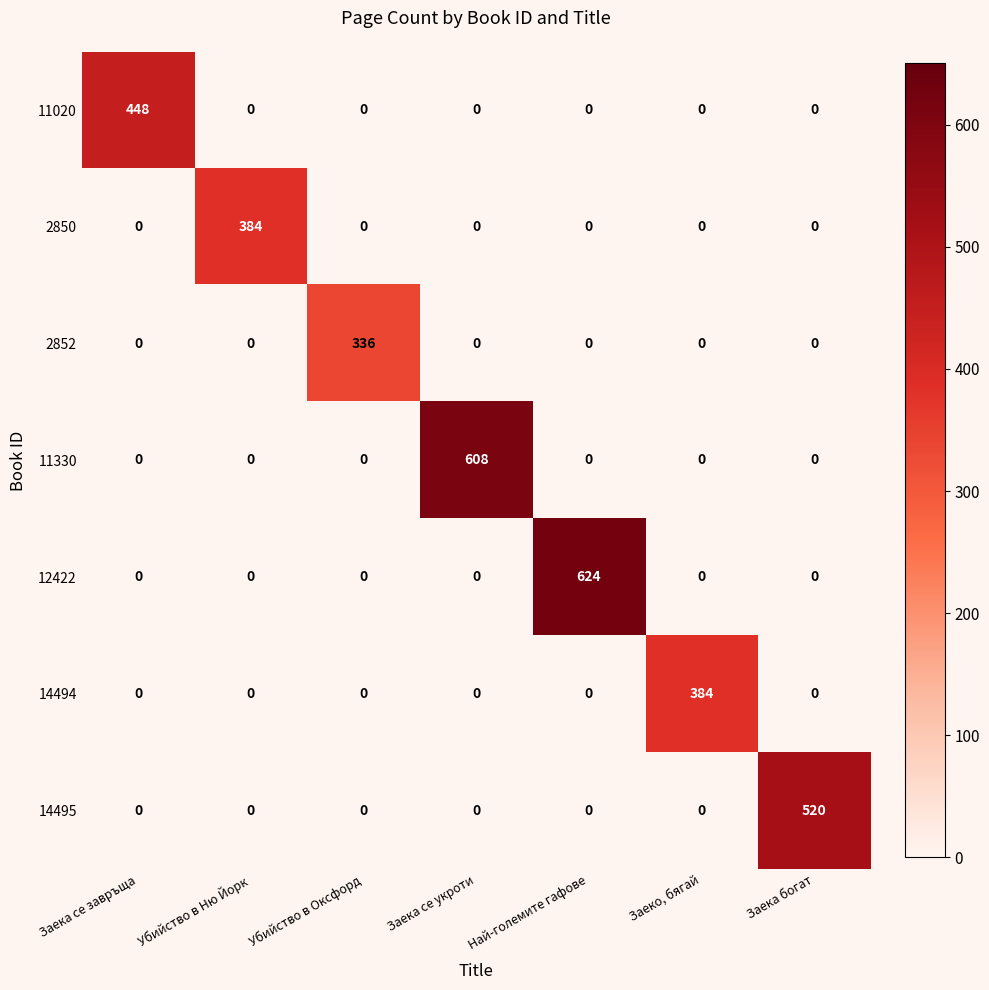

True or false: 2852 has a value of -199 at Заека се завръща.

False